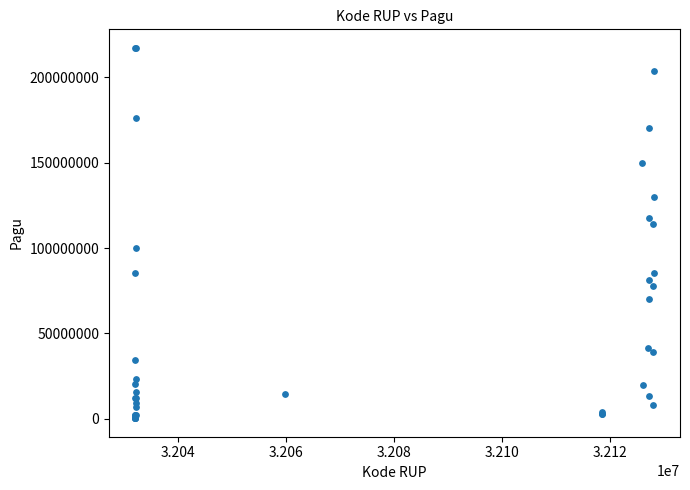

What Y value in the scatter plot is closest to 108830000?

114296000